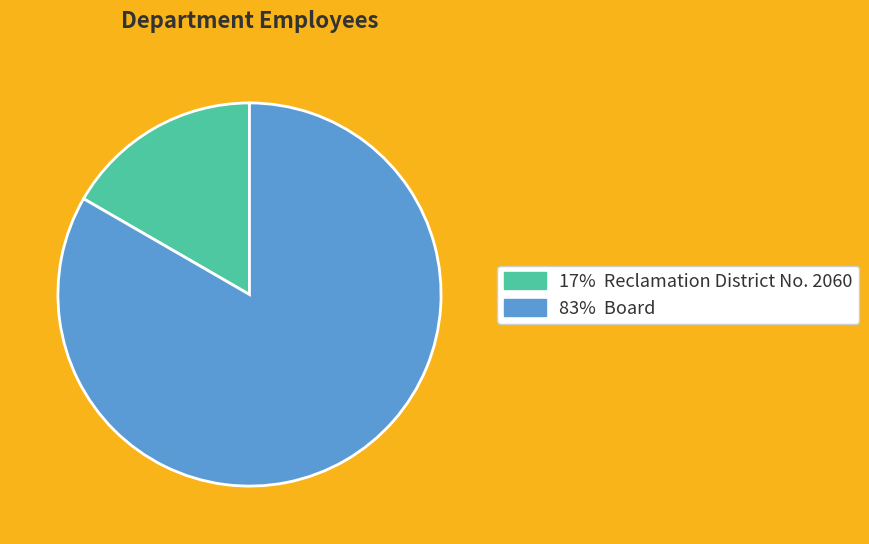

Does any single category account for the majority?

Yes